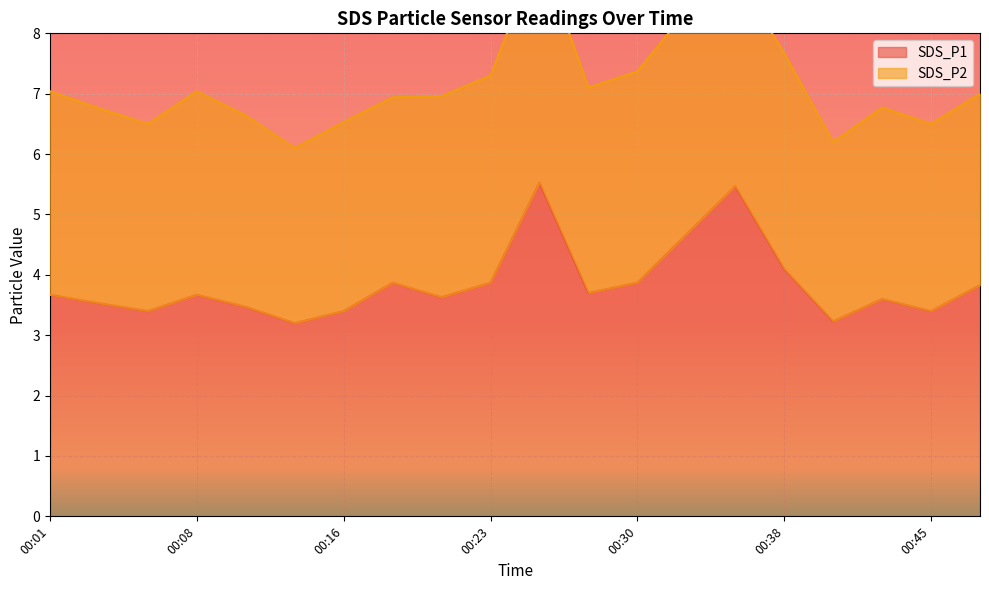

Approximately how many times larger is the value at 00:11 compared to 00:03?

1.0